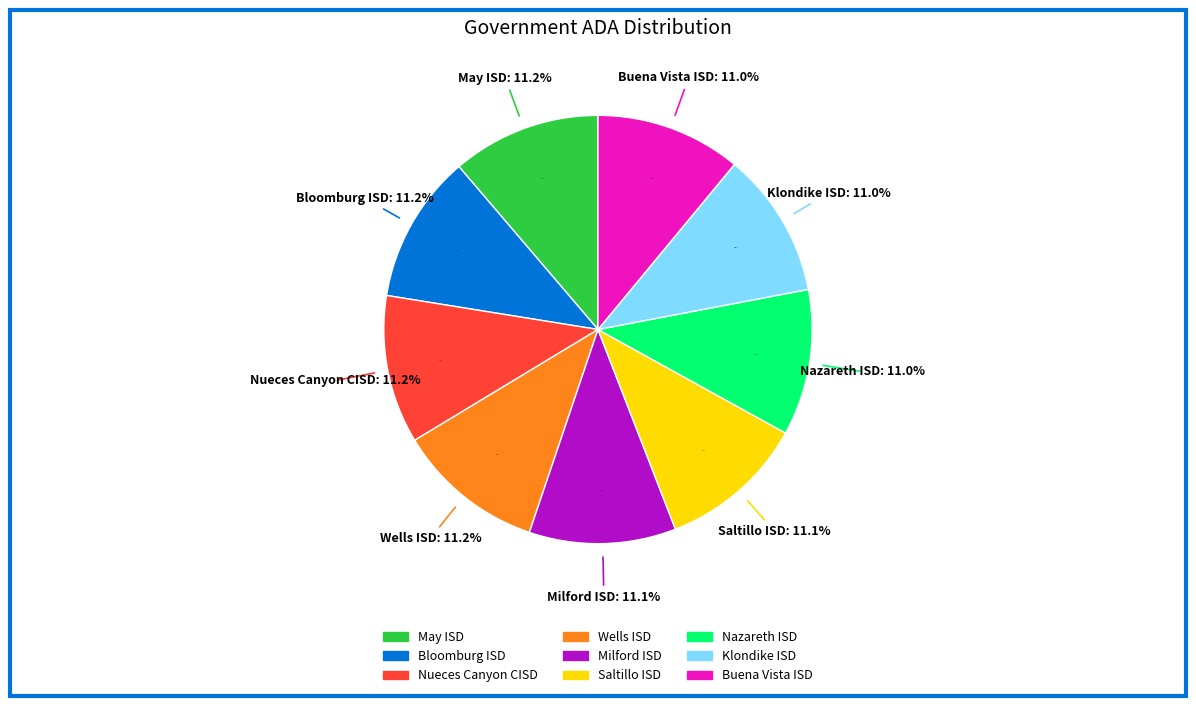

To the nearest percent, what is the combined percentage of May ISD and Milford ISD?

22%